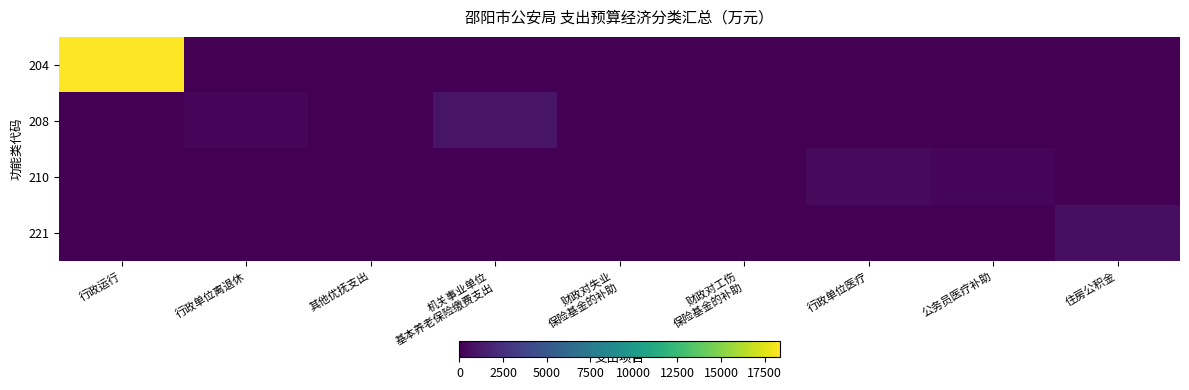

Count the number of data series in this chart.

4